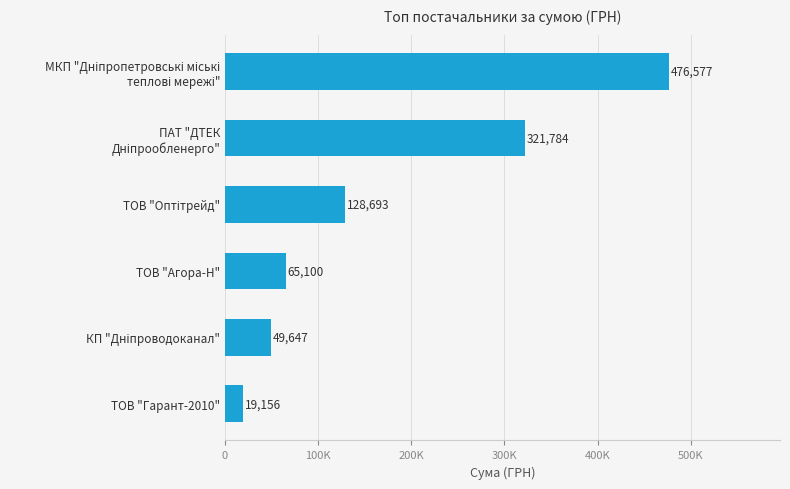

Are the bars horizontal?

Yes